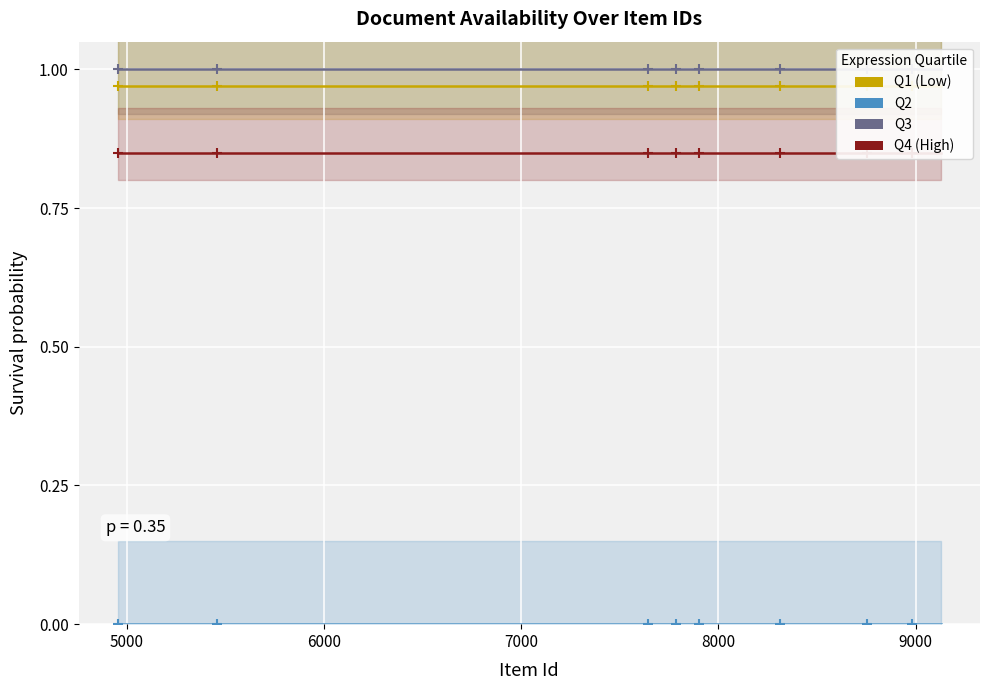

Which series has the largest Y range (max minus min)?

Q3